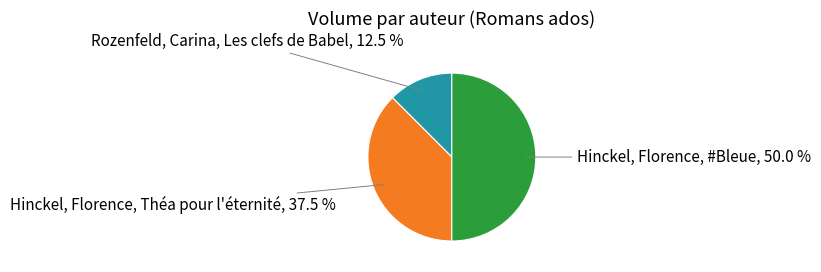

Count the number of slices in the pie.

3